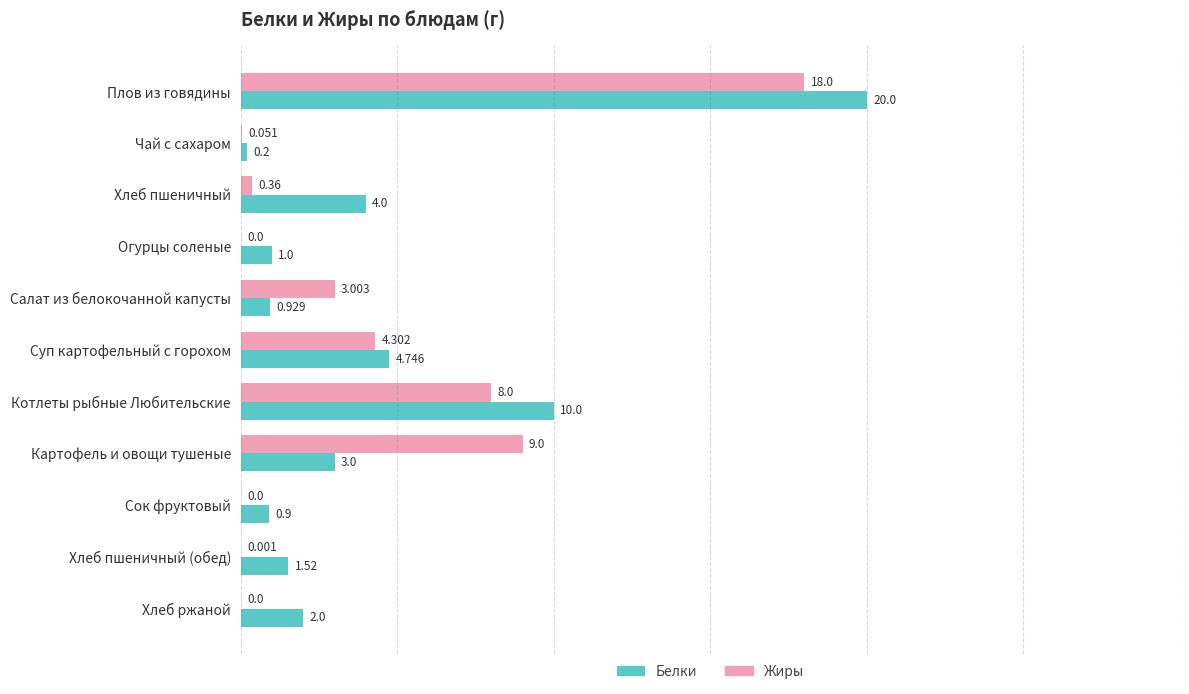

Between Хлеб пшеничный and Суп картофельный с горохом, which series saw the biggest shift?

Жиры